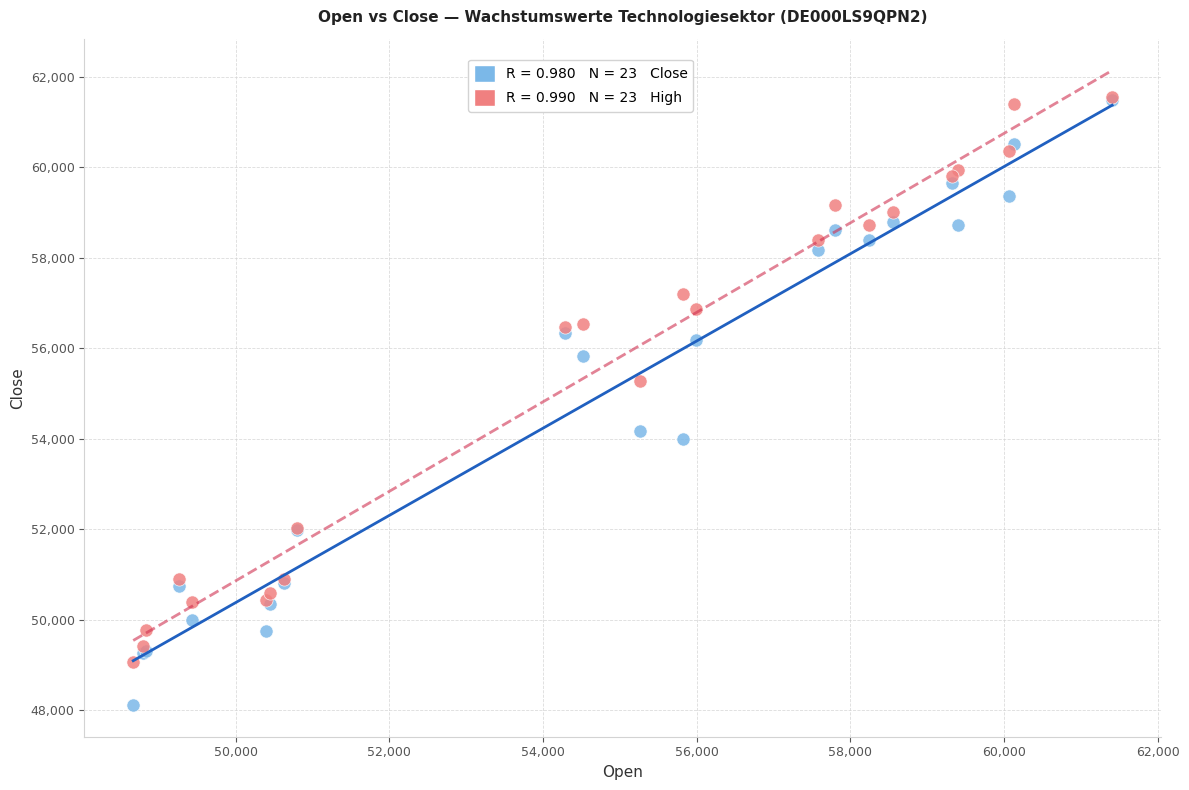

Across all series, what Y value is closest to 54826?

55279